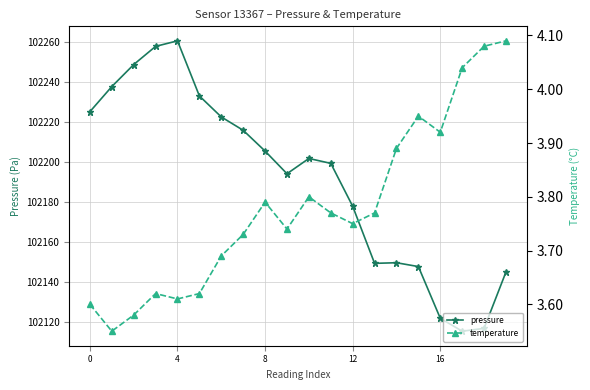

How many lines are shown in the chart?

2